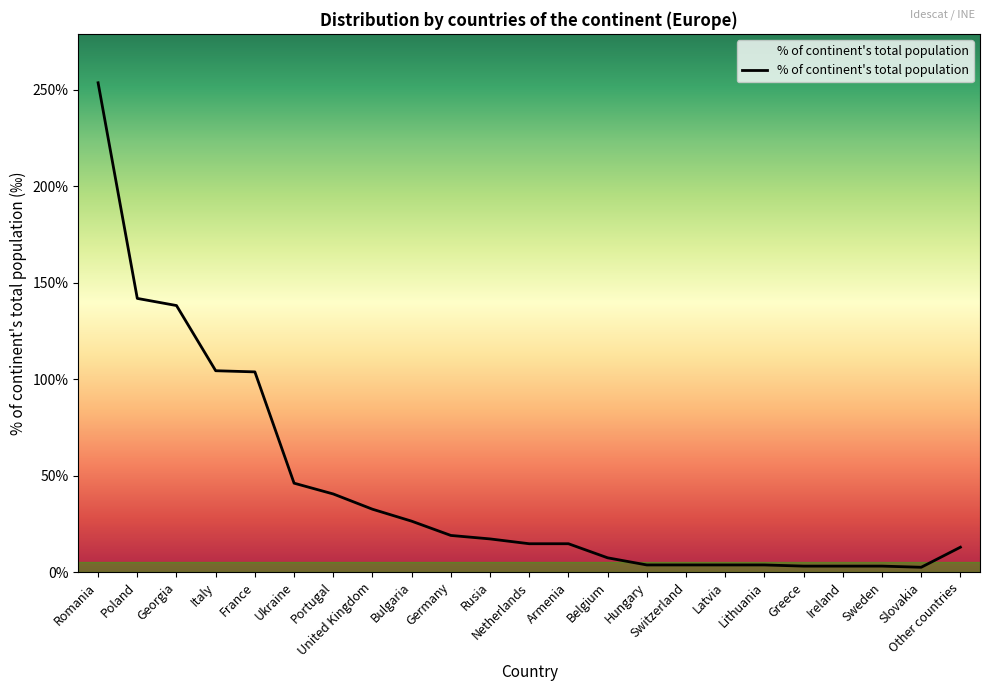

Is this an area chart (filled region under the line)?

Yes